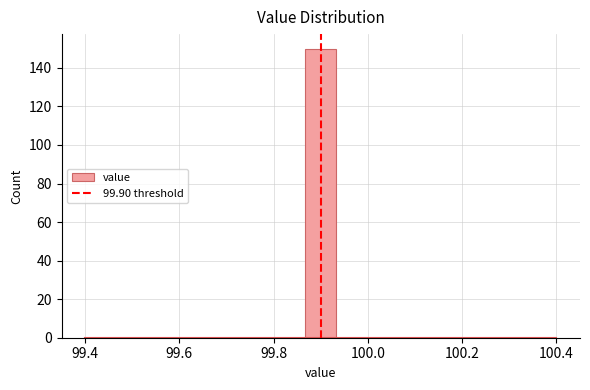

Read against the x-axis, roughly where is the centre of the tallest bar?

99.90